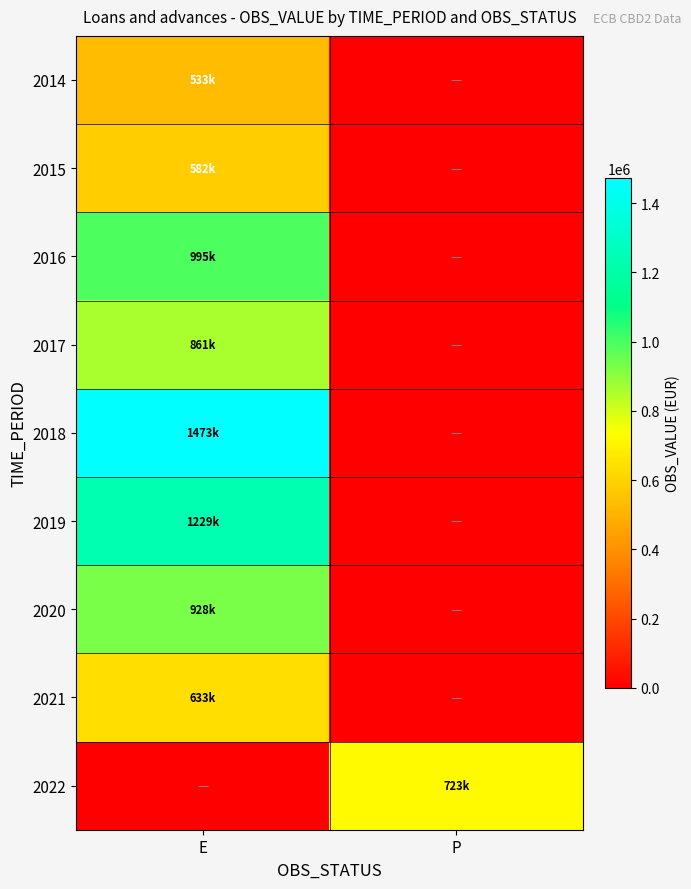

At how many categories does at least one series exceed 1370513?

1